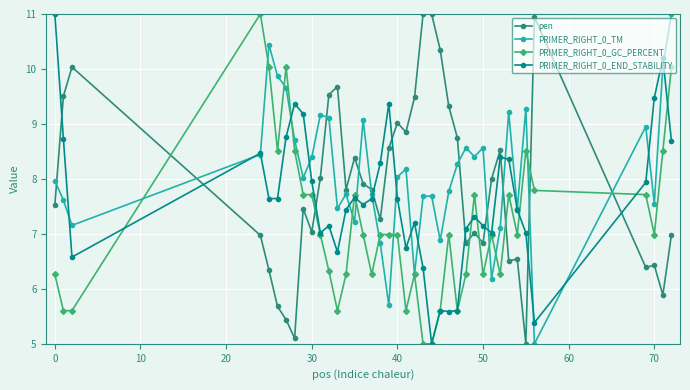

After their last crossing, which series has the higher values: PRIMER_RIGHT_0_GC_PERCENT or pen?

PRIMER_RIGHT_0_GC_PERCENT